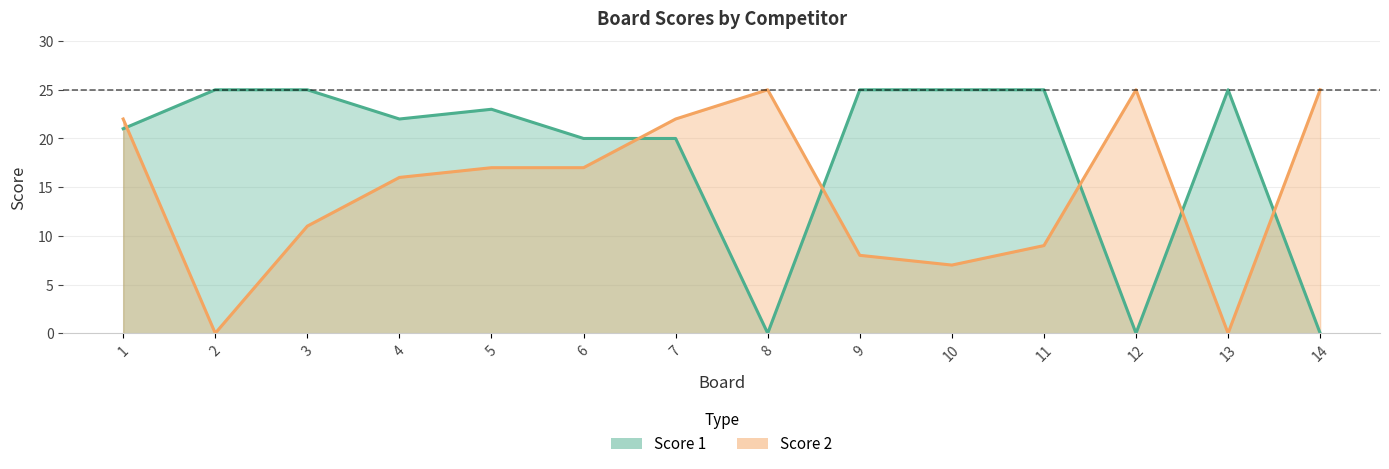

What are all the series names shown in the legend?

Score 1, Score 2